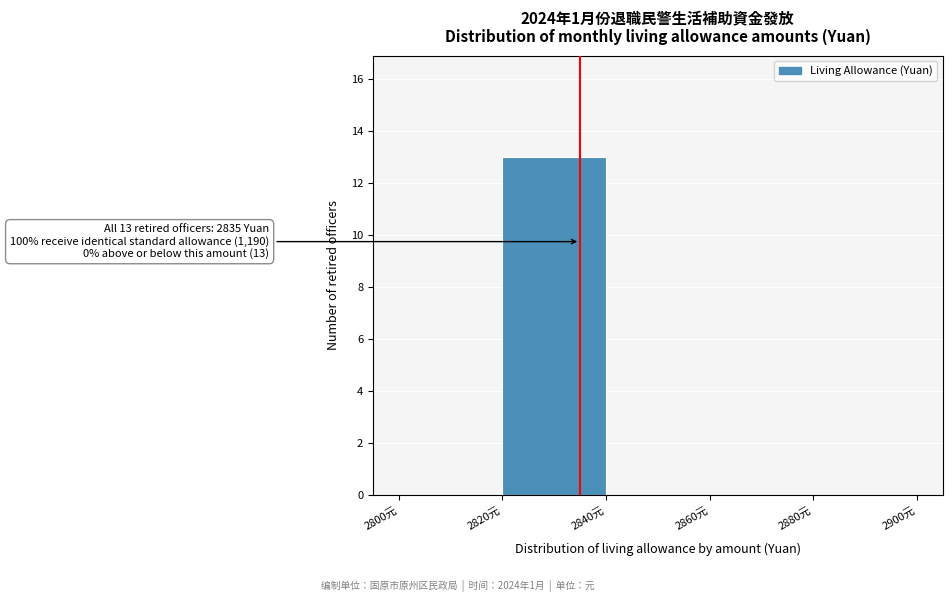

Over which range of the x-axis is the bar tallest?

2820 to 2840